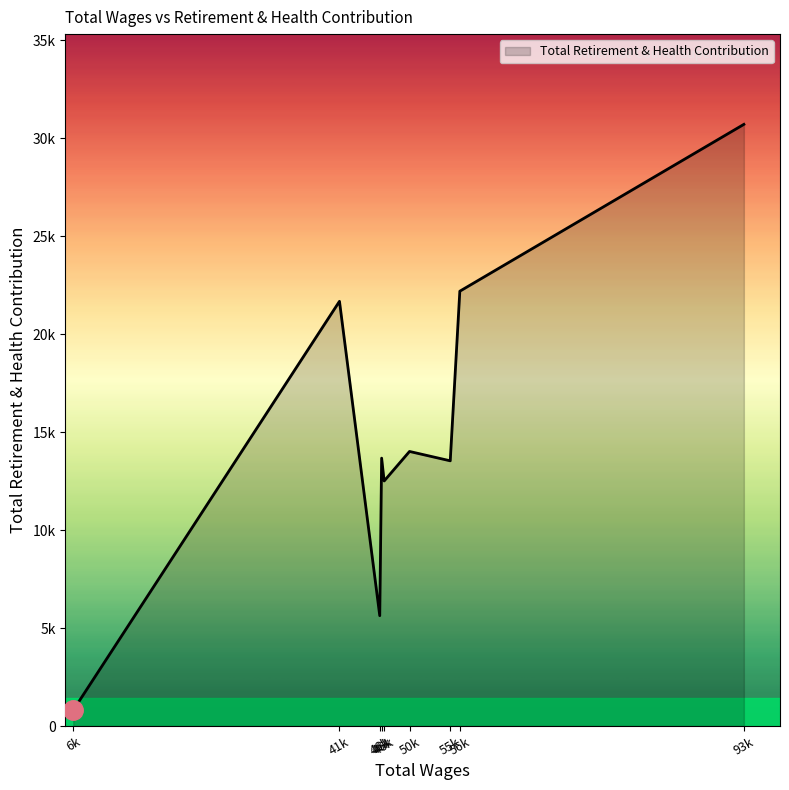

Does the chart display data point markers on the line(s)?

No